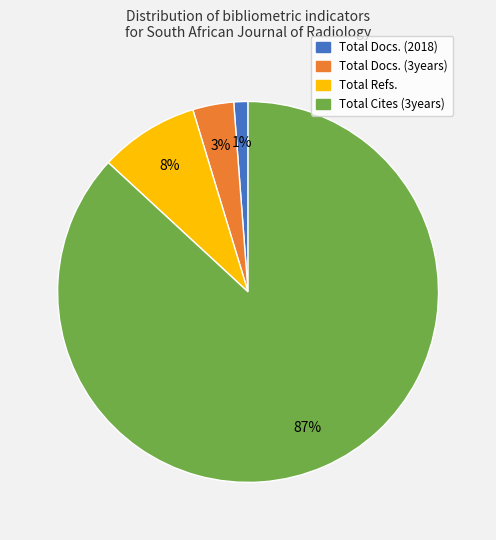

How many segments does this pie chart have?

4